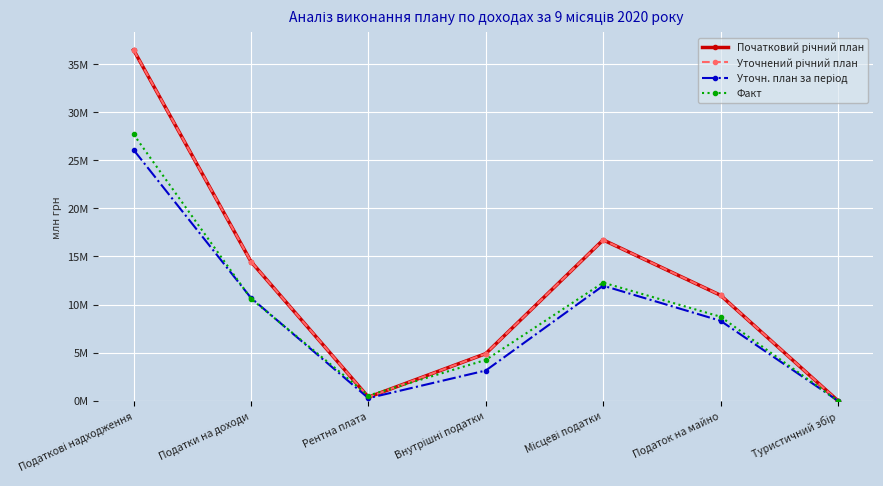

Is this an area chart (filled region under the line)?

No